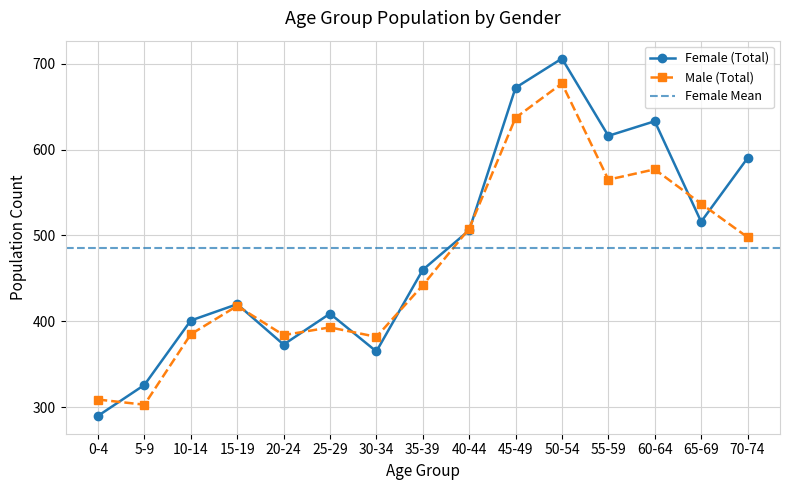

What is the difference between the Male (Total) values at 15-19 and 65-69?

119